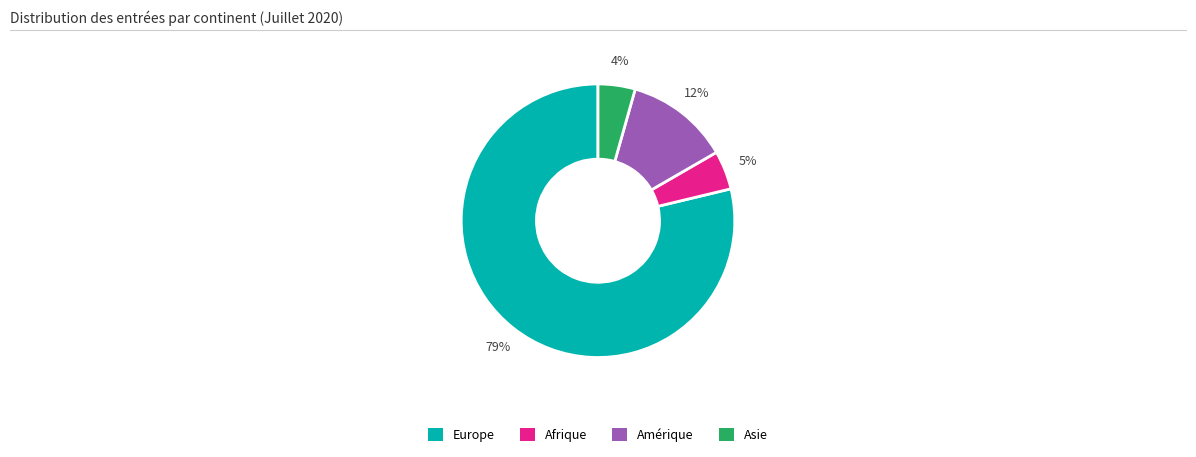

How many slices are in this pie chart?

4